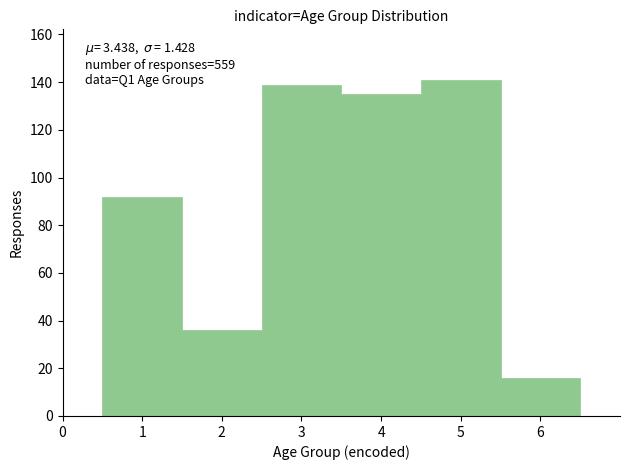

Which range on the x-axis has the tallest bar?

4.5 to 5.5